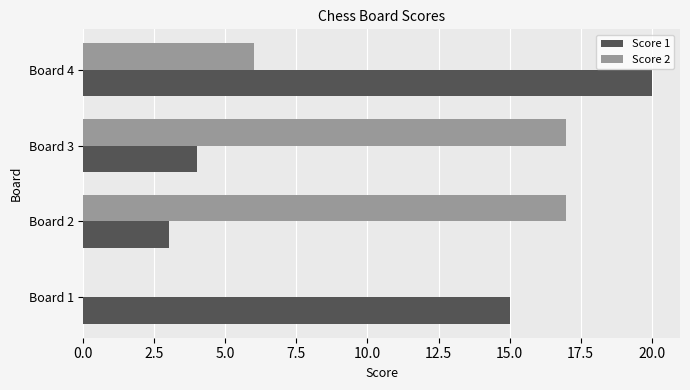

True or false: Score 1 has a value of 1 at Board 2.

False